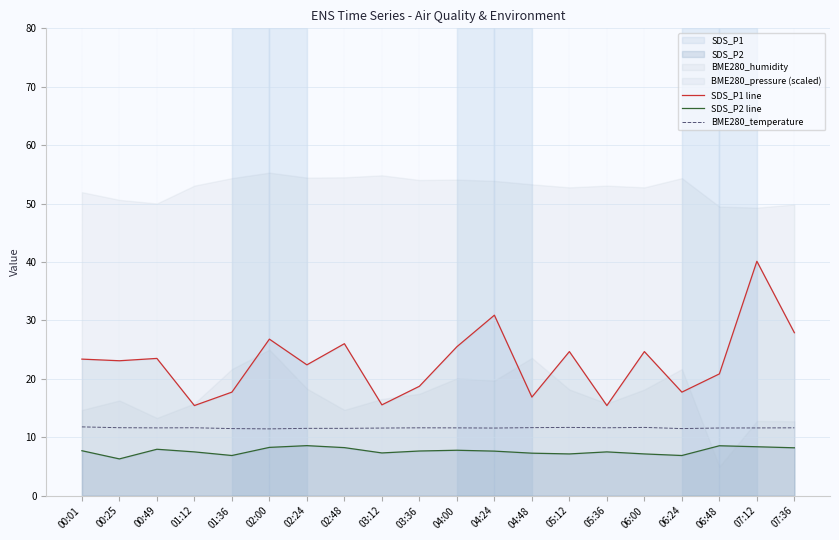

Where is the first local minimum for SDS_P1 line?

00:25